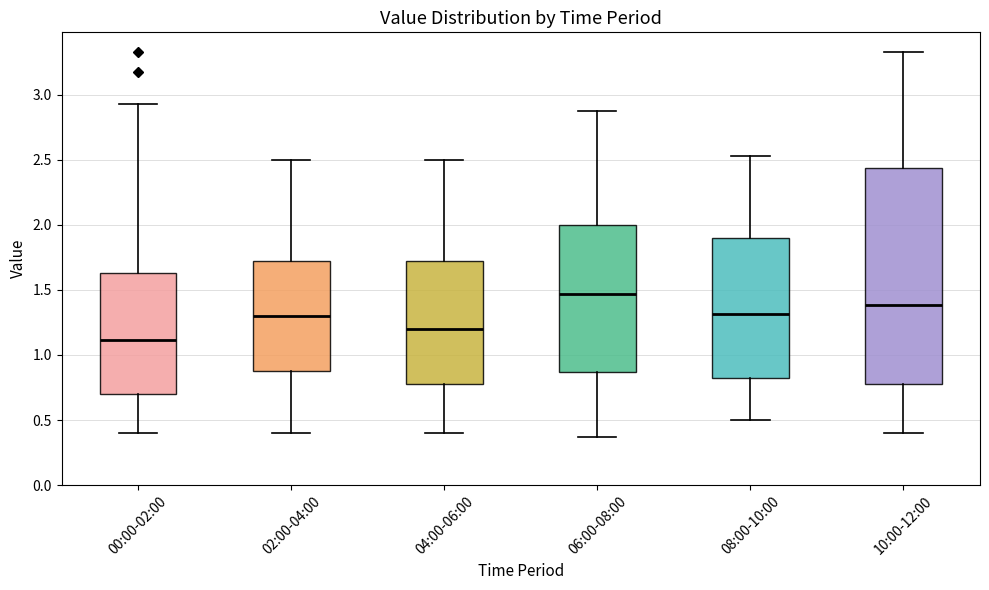

Where is the upper edge of the box for 08:00-10:00 on the y-axis? The values are not printed on the chart, so give them approximately, as read against the axis.

1.90